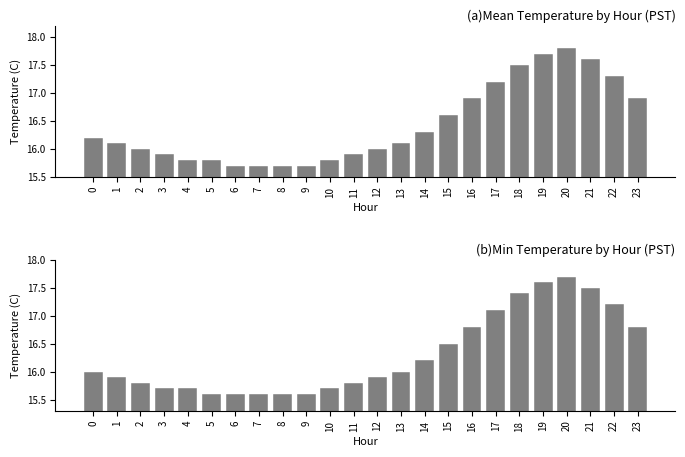

Are the bars horizontal?

No